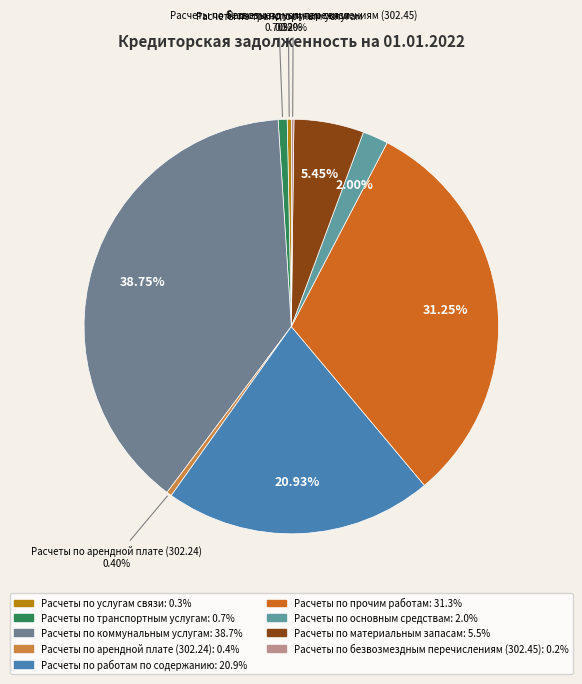

Is there a majority slice in this chart?

No